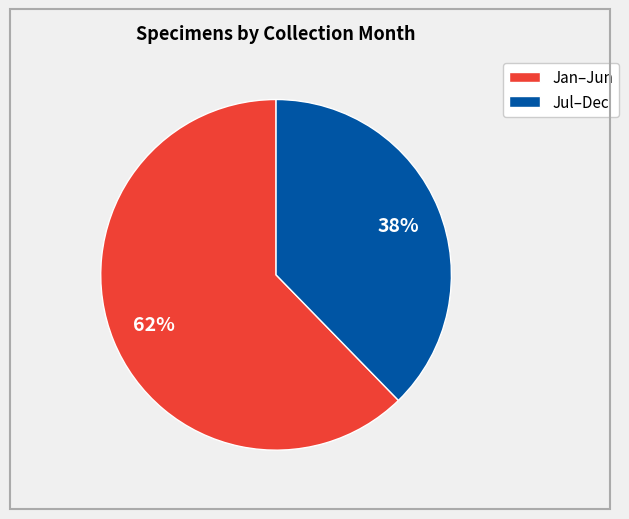

What is the largest slice in the pie chart?

Jan–Jun